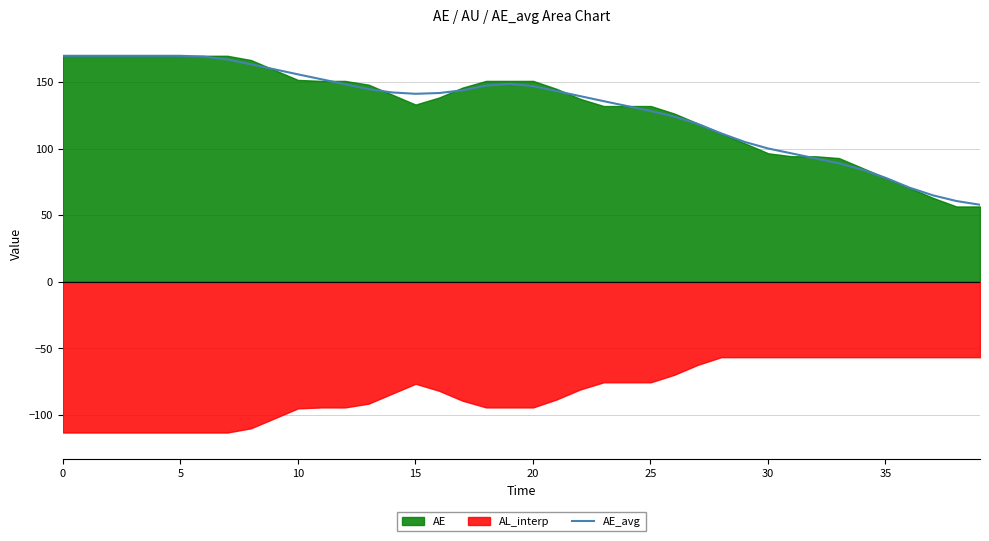

How many data points does each series have?

40